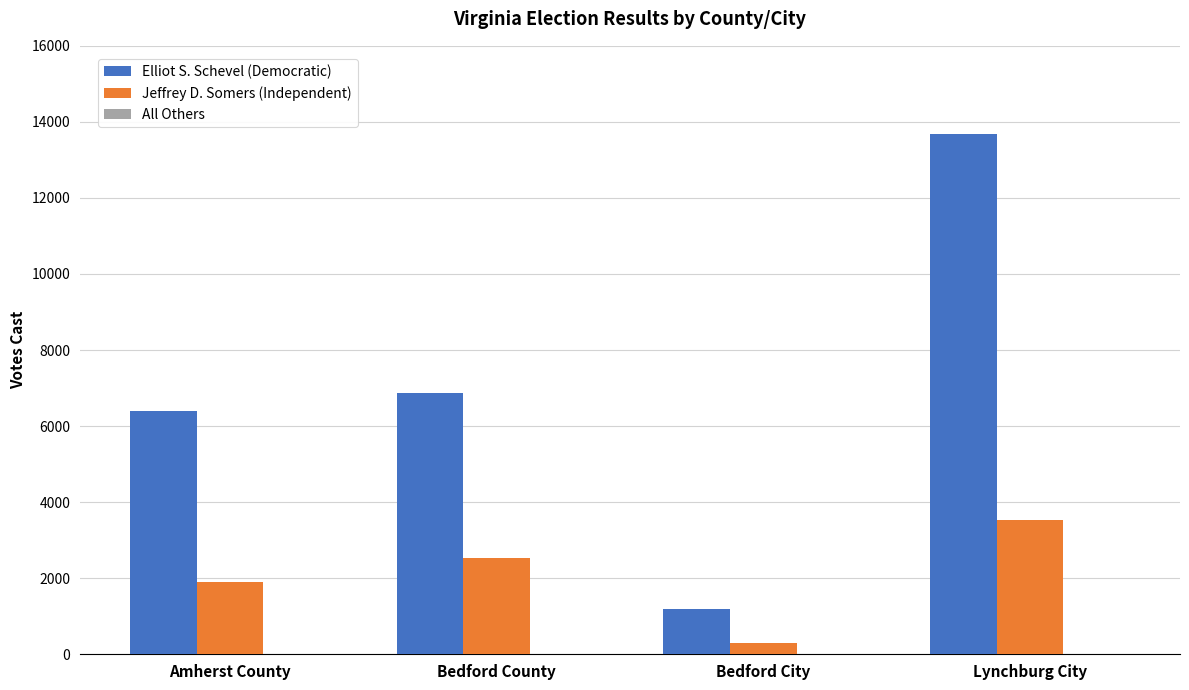

The value of Jeffrey D. Somers (Independent) at Amherst County is 1284. True or false?

False